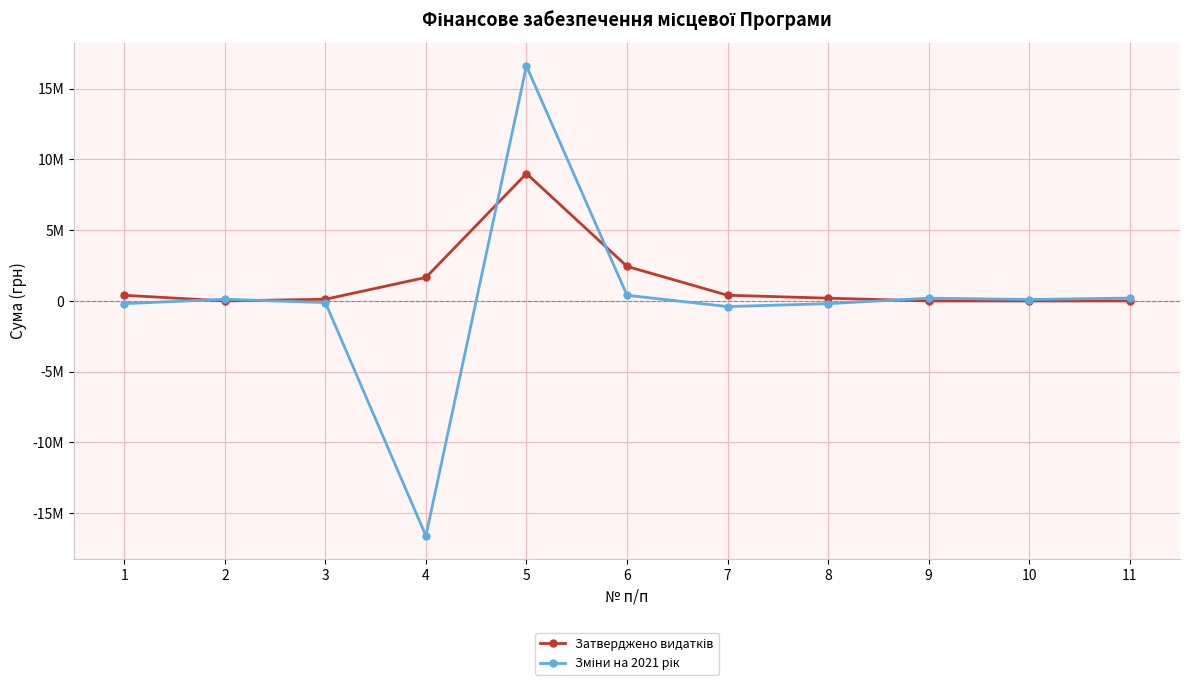

The Зміни на 2021 рік series shows -328202 at 1. True or false?

False